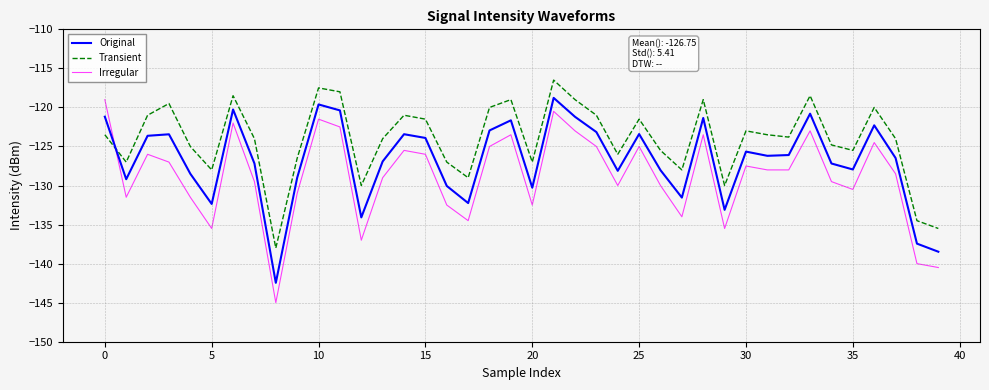

How many lines are shown in the chart?

3